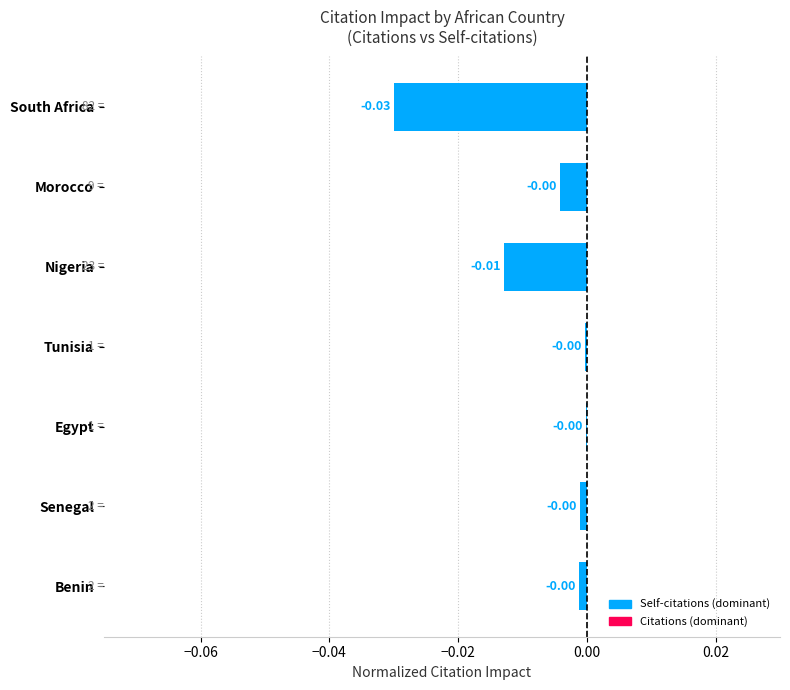

Which has a higher value, Egypt or South Africa?

Egypt